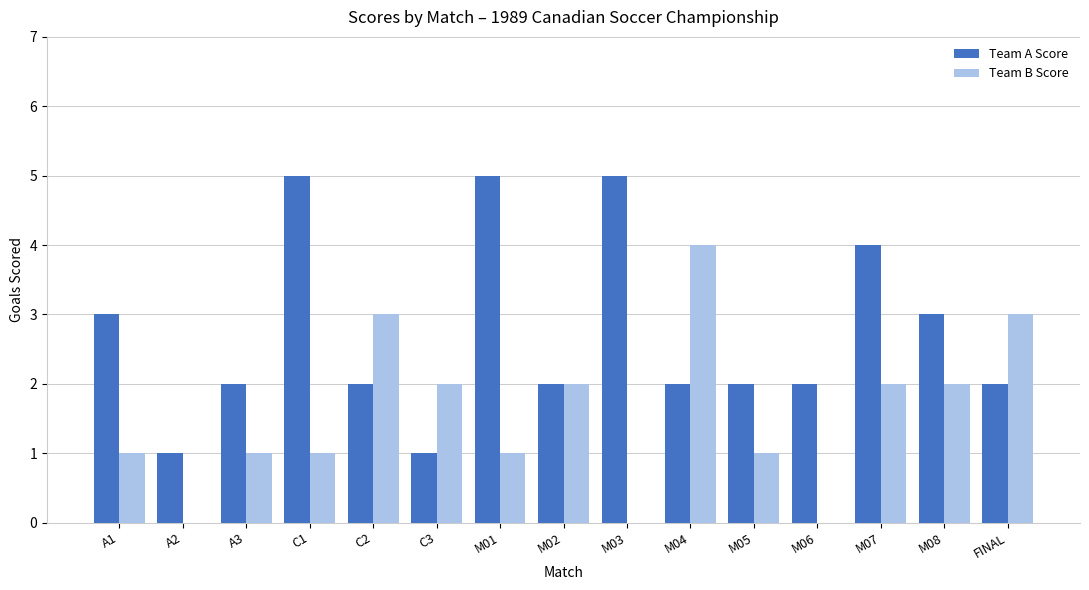

The value of Team A Score at M01 is 5. True or false?

True